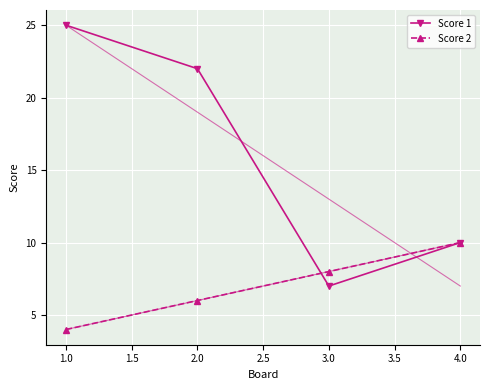

What are all the series names shown in the legend?

Score 1, Score 2